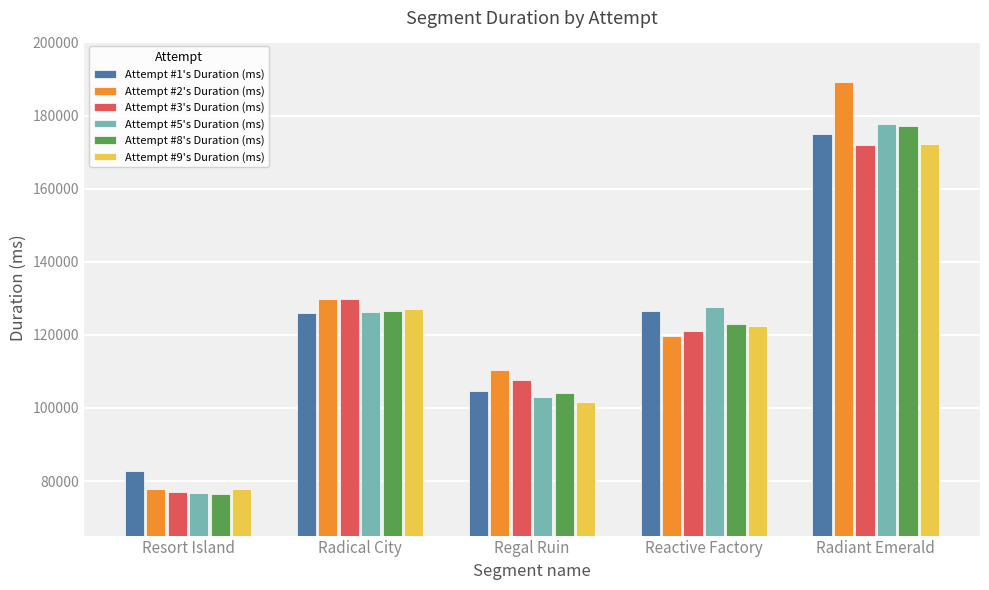

What is the label of the 1st bar from the right?

Radiant Emerald